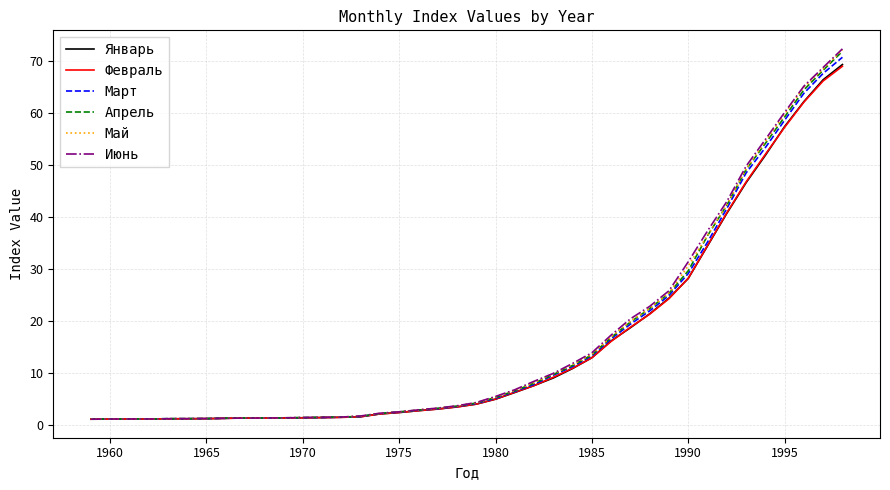

Which series has the largest range (max minus min)?

Июнь